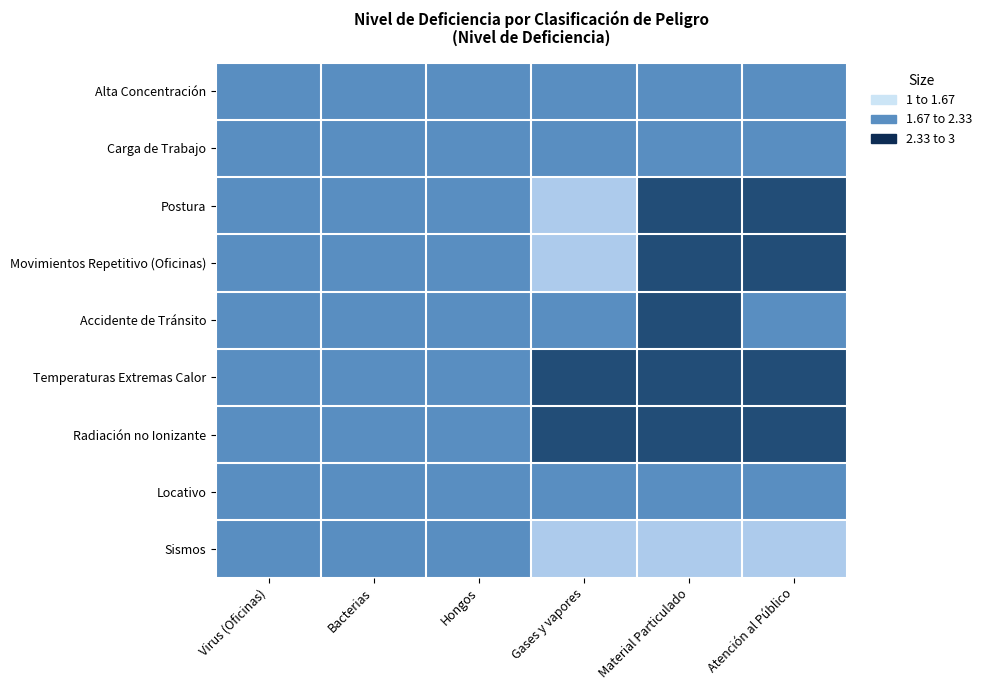

What is the greatest value displayed?

3